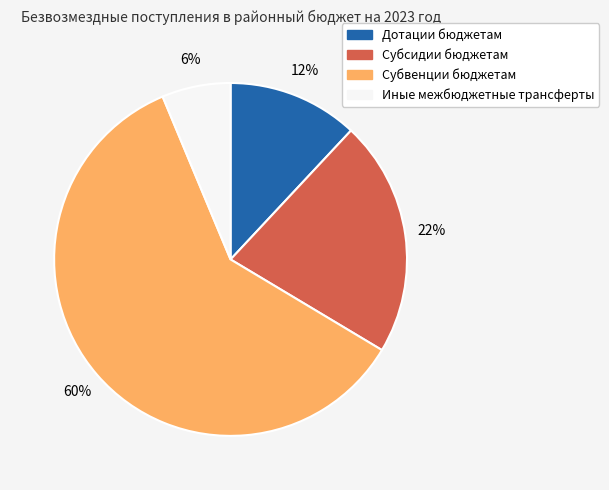

To the nearest percent, what is the difference between the largest and smallest slice percentages?

54%